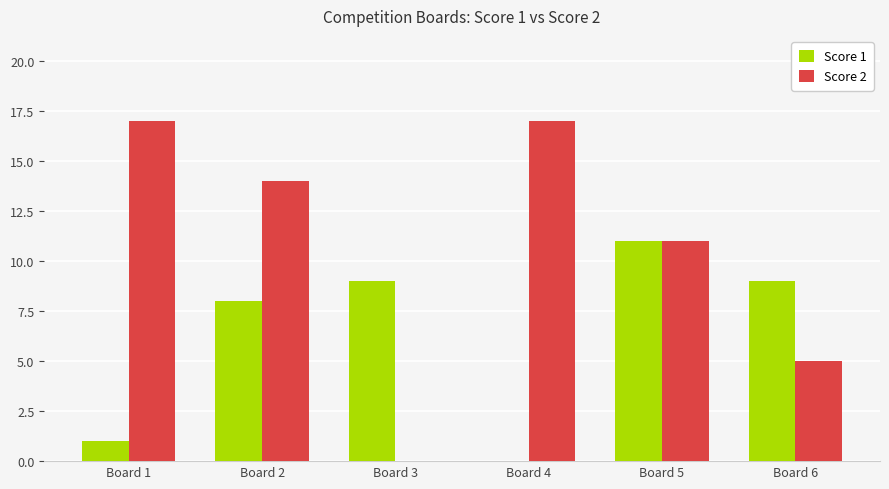

What is the total value across all series at Board 6?

14